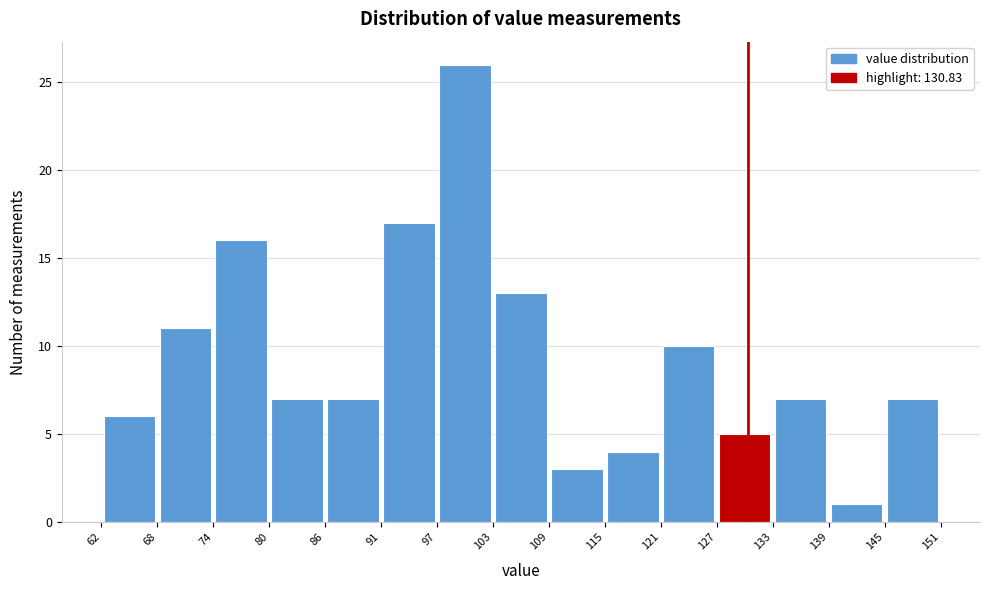

Which range on the x-axis has the tallest bar?

97 to 103